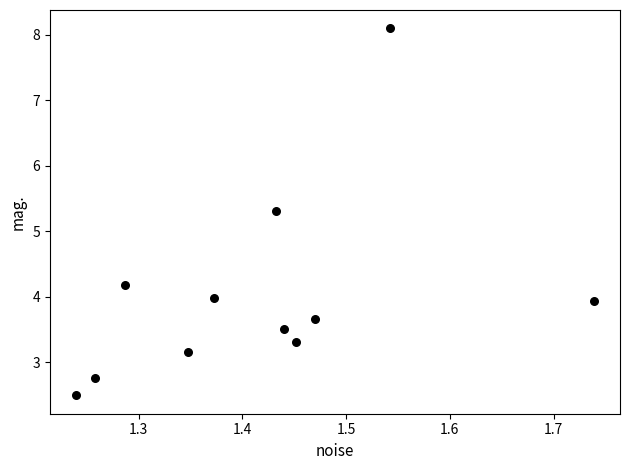

What Y value in the scatter plot is closest to 5?

5.3